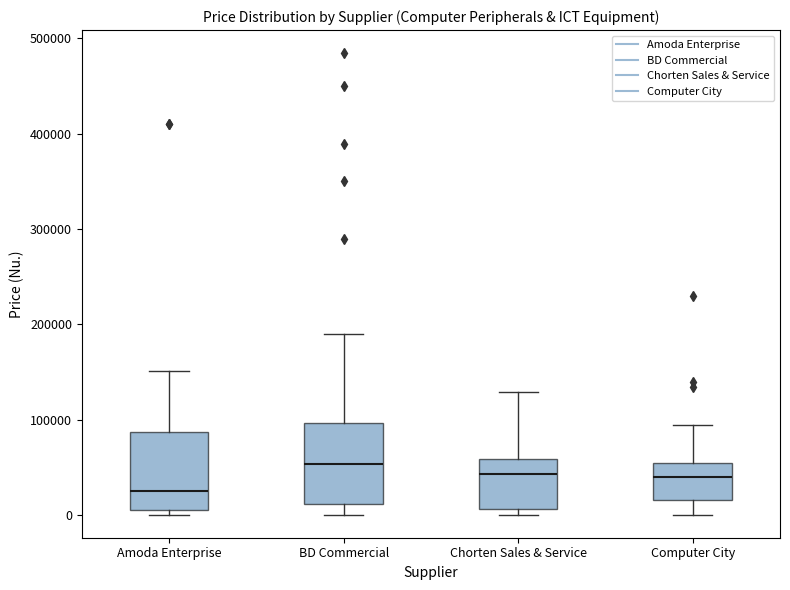

Reading left to right, read every box against the y-axis: the position of its median line, the range the box covers, and the ends of its whiskers. The values are not printed on the chart, so give them approximately, as read against the axis.

Amoda Enterprise: median 30000, box 0 to 90000, whiskers 0 (just below the box's lower edge) to 150000
BD Commercial: median 50000, box 10000 to 100000, whiskers 0 to 190000
Chorten Sales & Service: median 40000, box 10000 to 60000, whiskers 0 to 130000
Computer City: median 40000, box 20000 to 50000, whiskers 0 to 90000